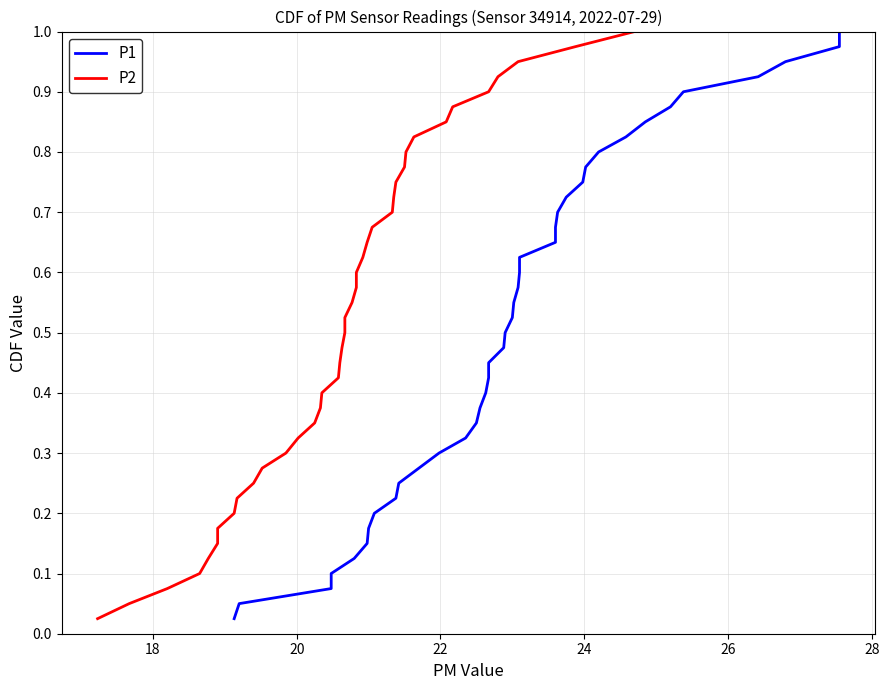

How many lines are shown in the chart?

2